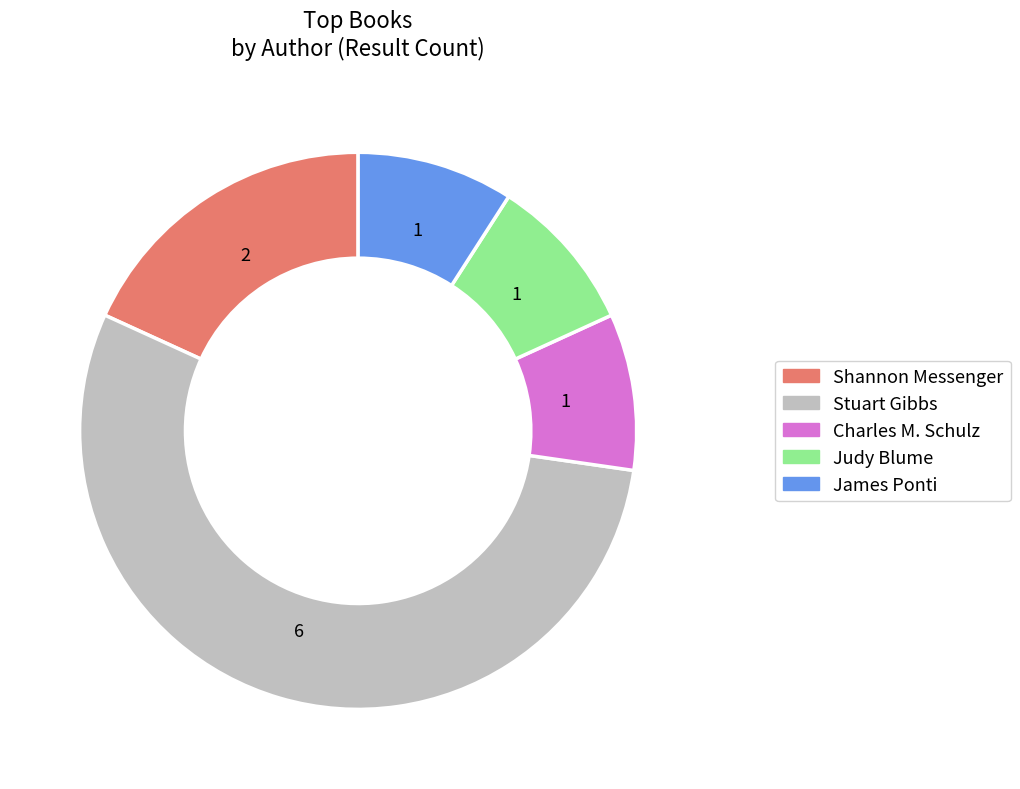

Is there any slice that represents more than half of the pie?

Yes